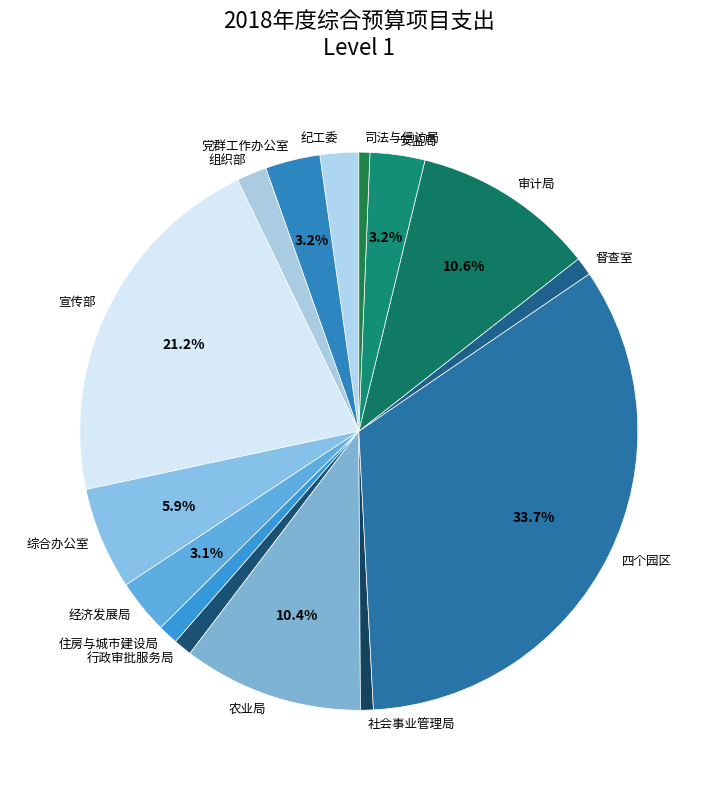

The 宣传部 slice represents 21% of the pie. True or false?

True